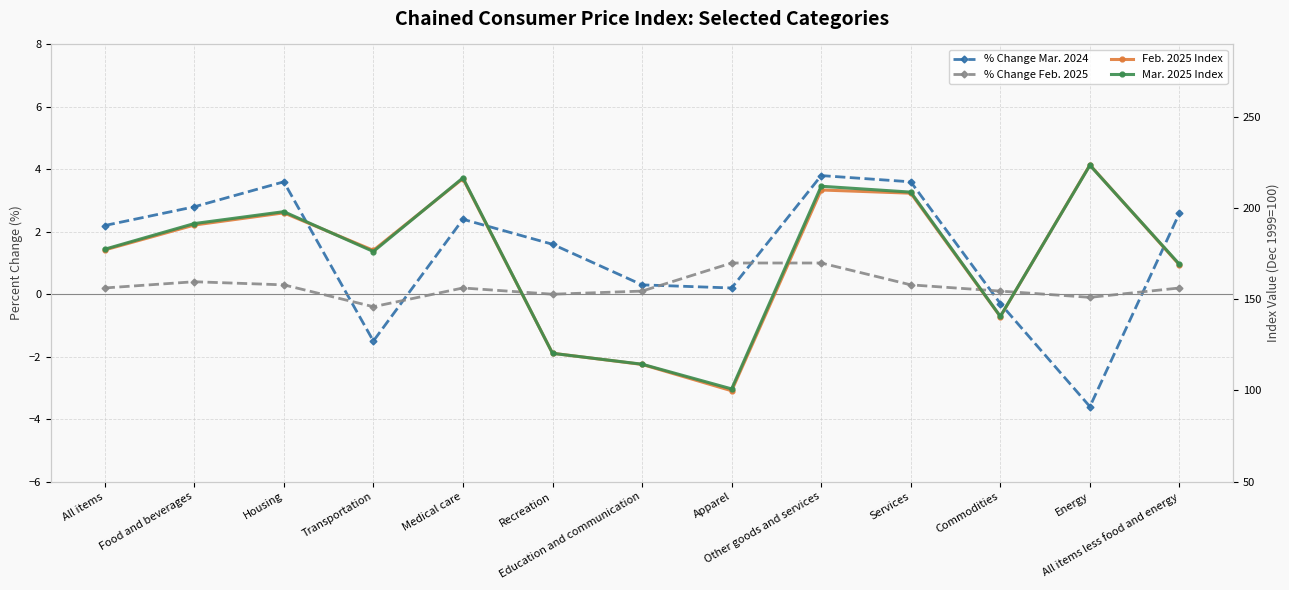

At which category does the chart reach its minimum across all series?

Energy